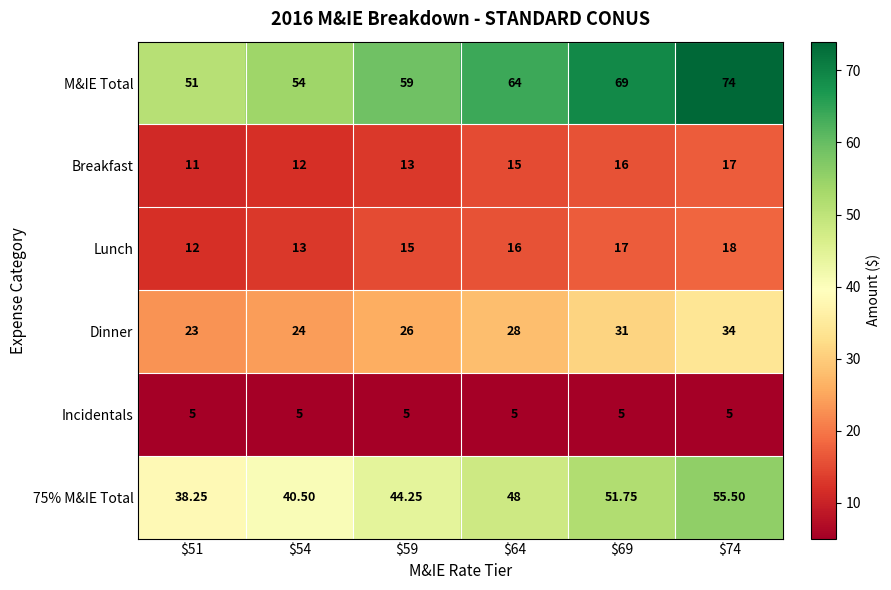

How many values in the 75% M&IE Total series are below 48?

3